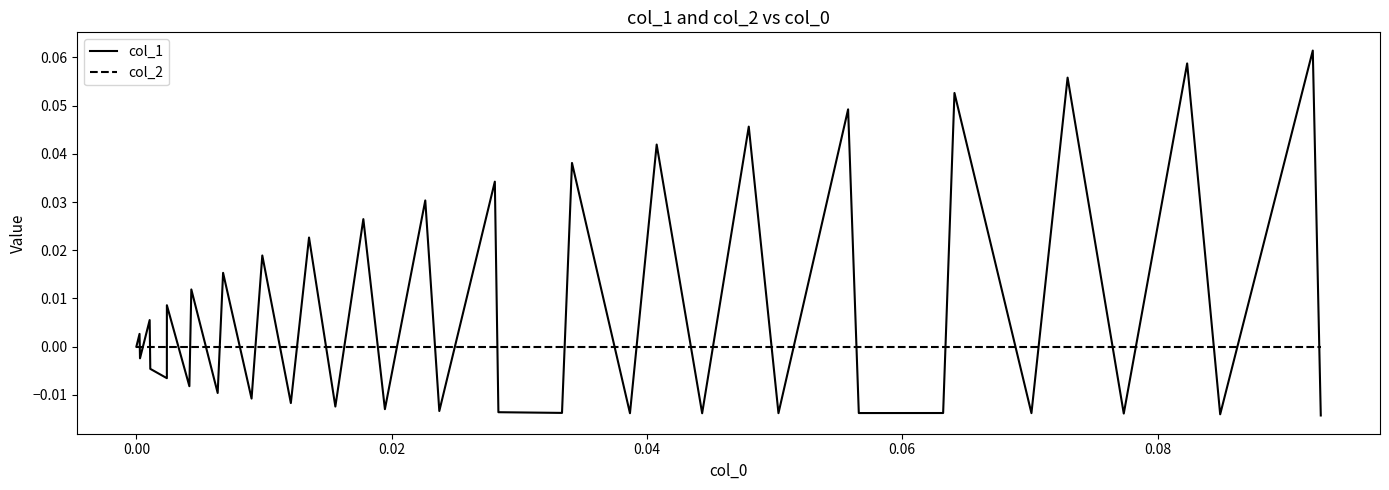

Which series has the widest spread of values?

col_1